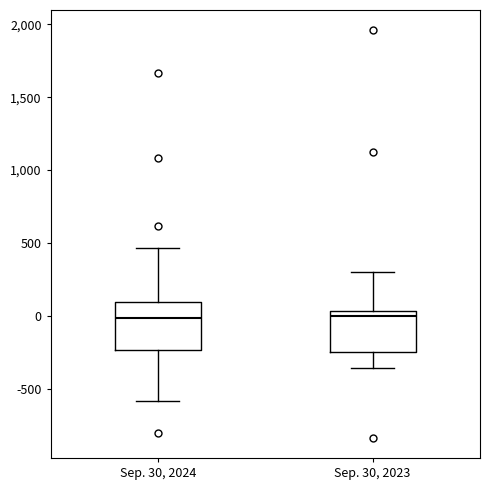

Which box is the tallest, from its lower edge to its upper edge?

Sep. 30, 2024